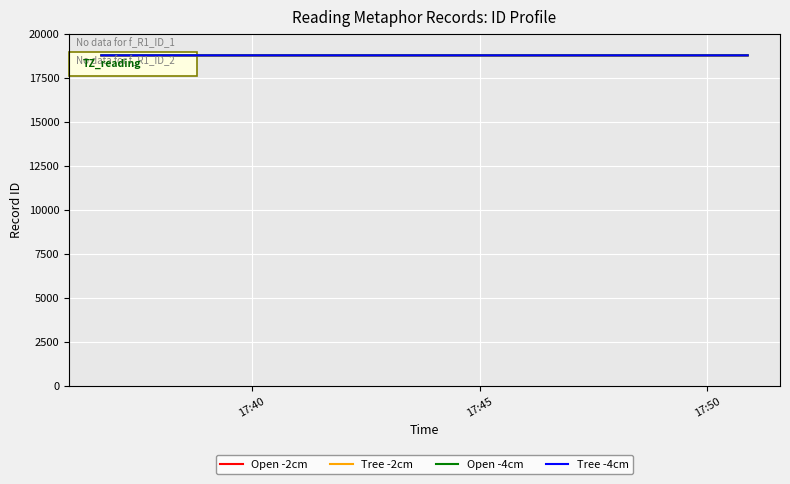

How many lines are shown in the chart?

4